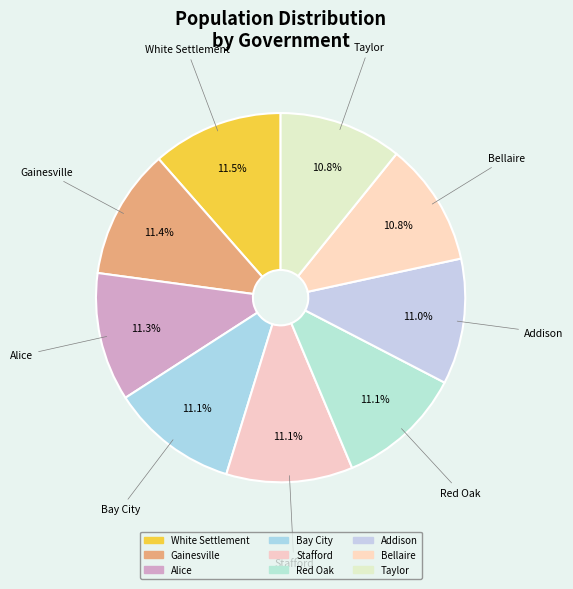

Is there a majority slice in this chart?

No